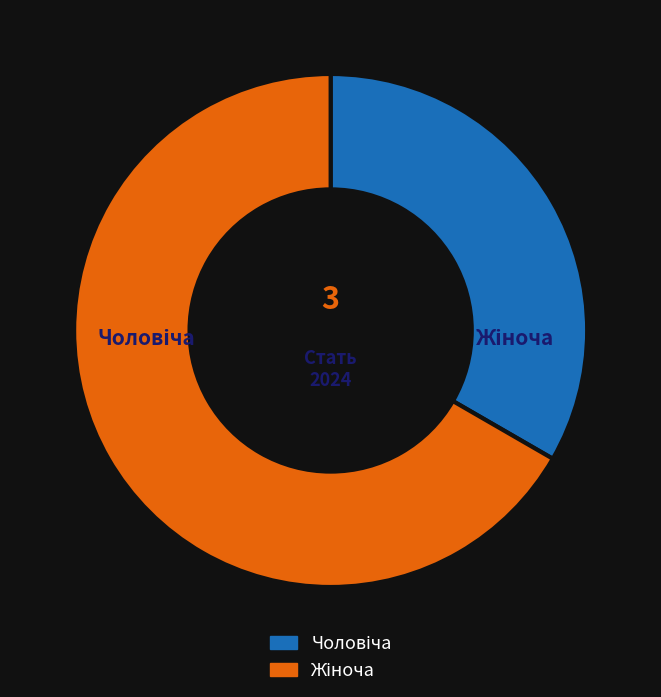

What percentage is the Жіноча slice, to the nearest percent?

67%